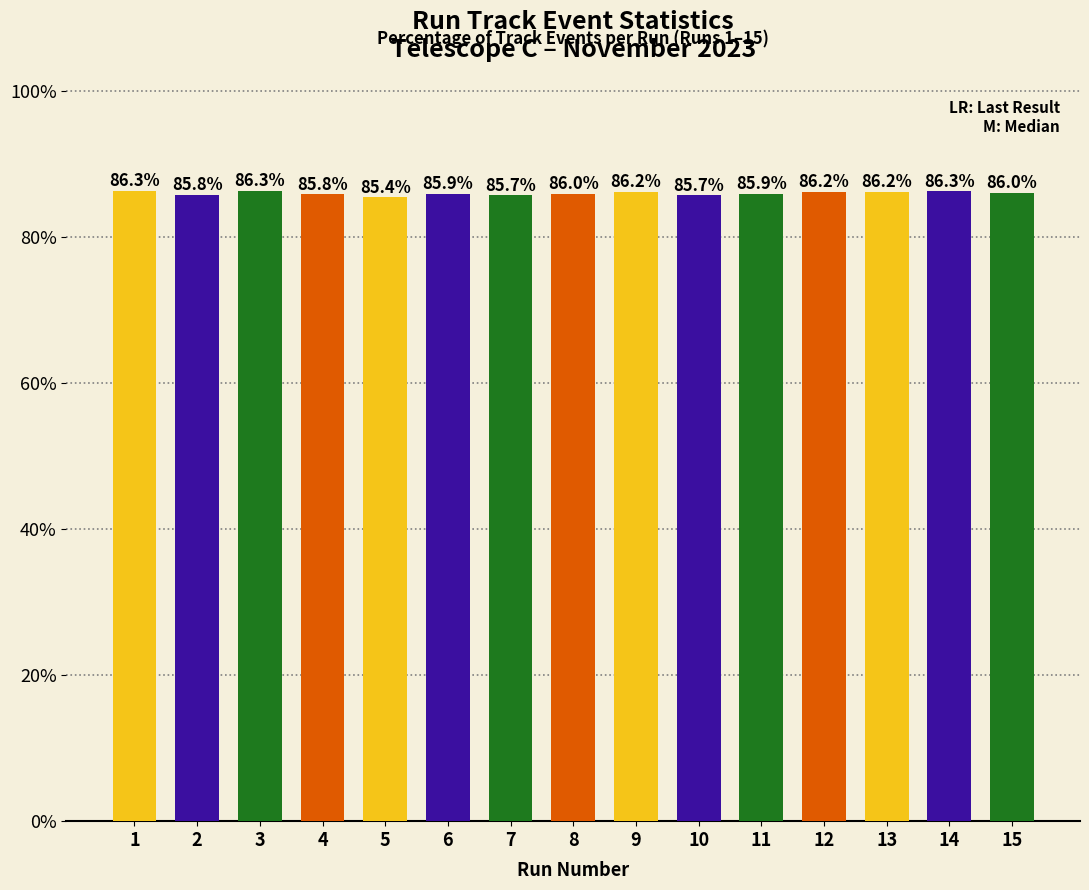

Read the value at 5.

85.4